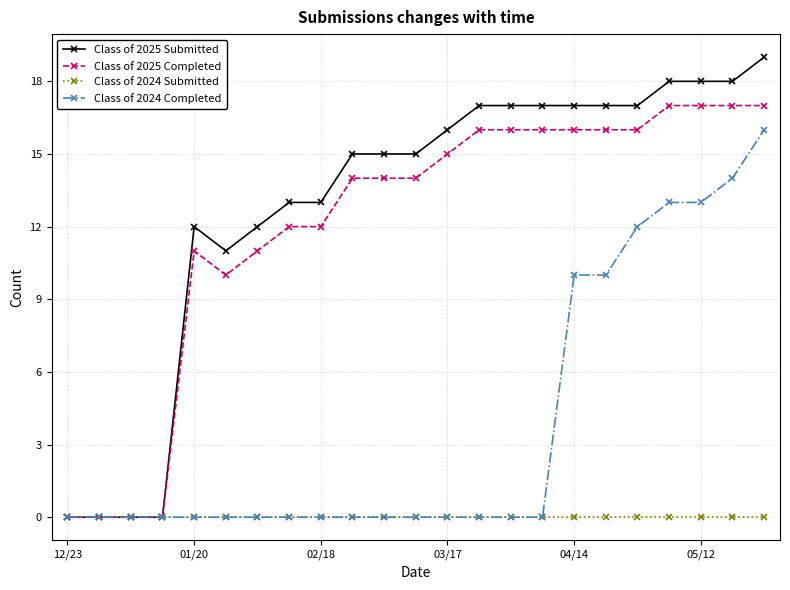

Rank the series by their maximum value, from highest to lowest.

Class of 2025 Submitted, Class of 2025 Completed, Class of 2024 Completed, Class of 2024 Submitted